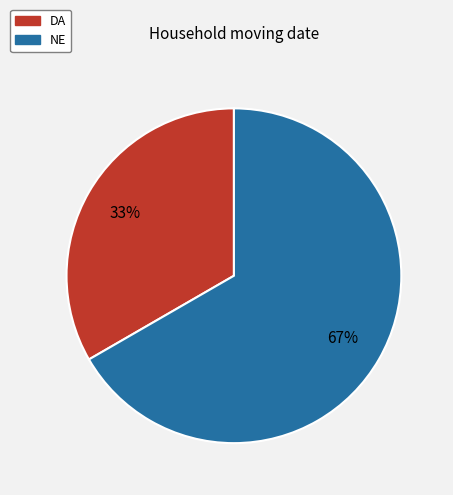

Which category has the smallest portion of the pie?

DA